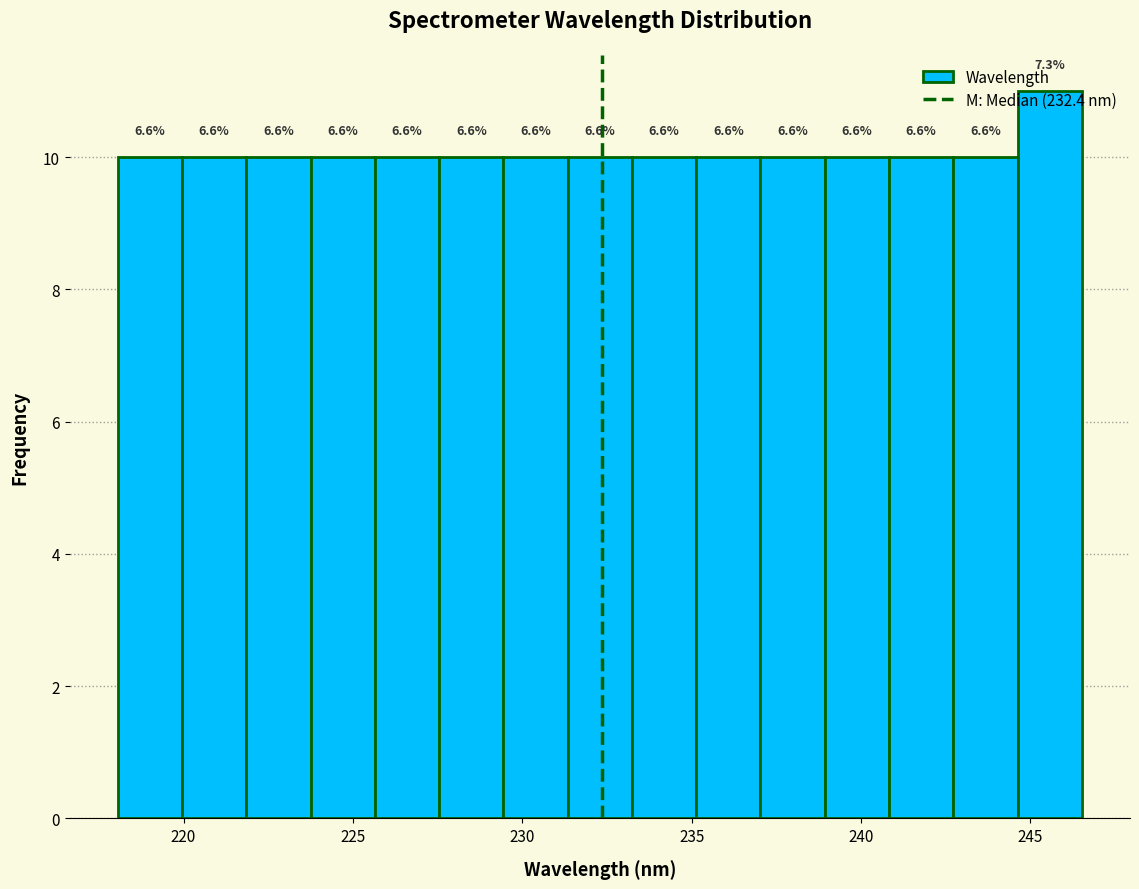

Read against the x-axis, roughly where is the centre of the tallest bar?

245.5